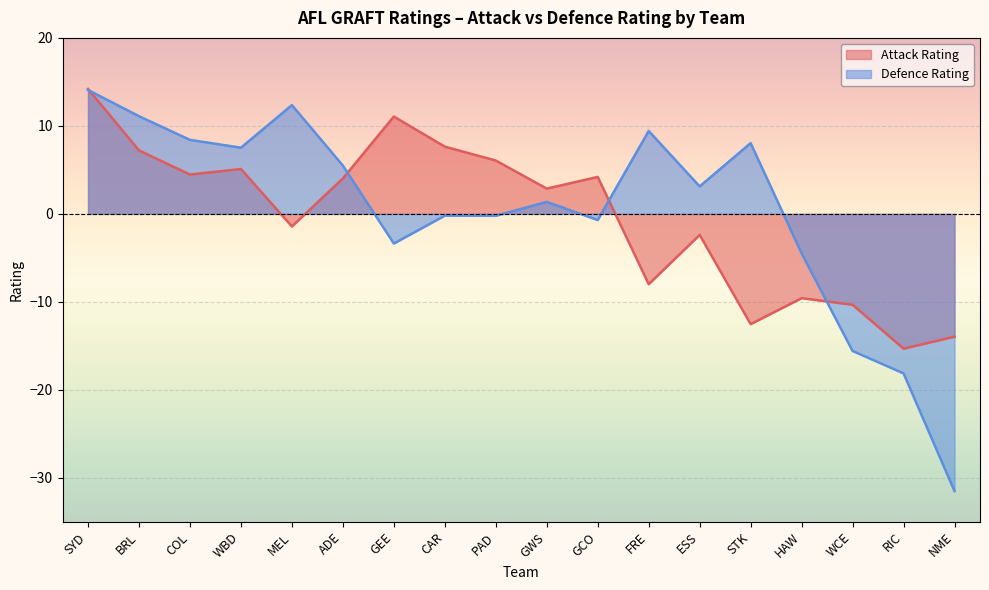

True or false: Attack Rating has a value of -18.1 at WCE.

False